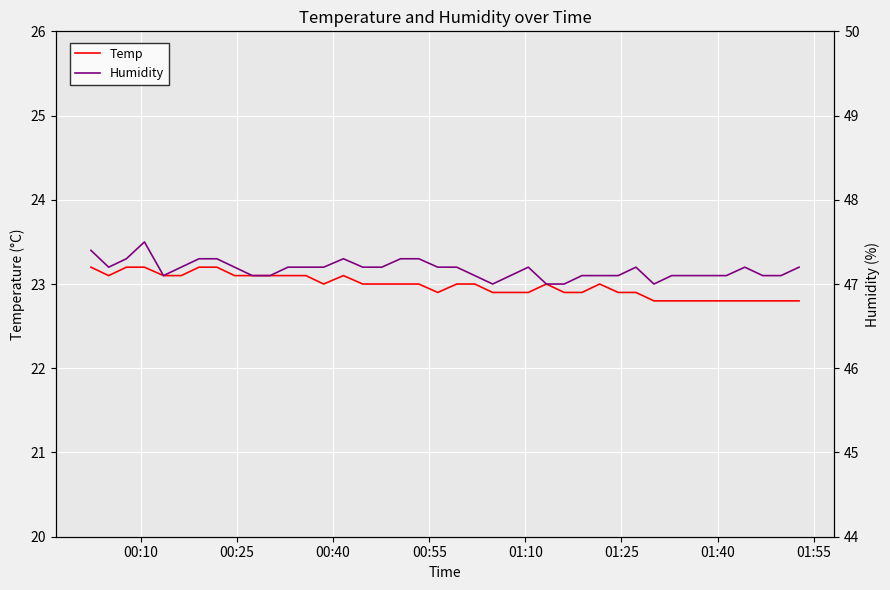

At how many categories does at least one series exceed 31?

40